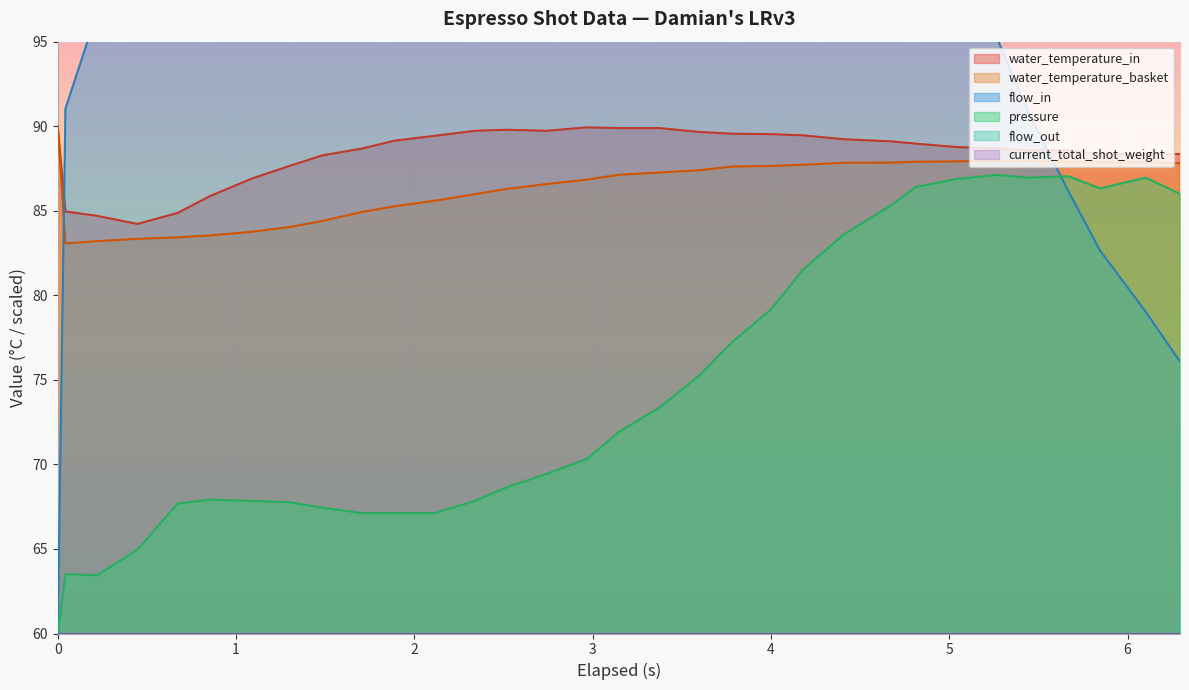

What is the highest value of the water_temperature_basket series?

90.0